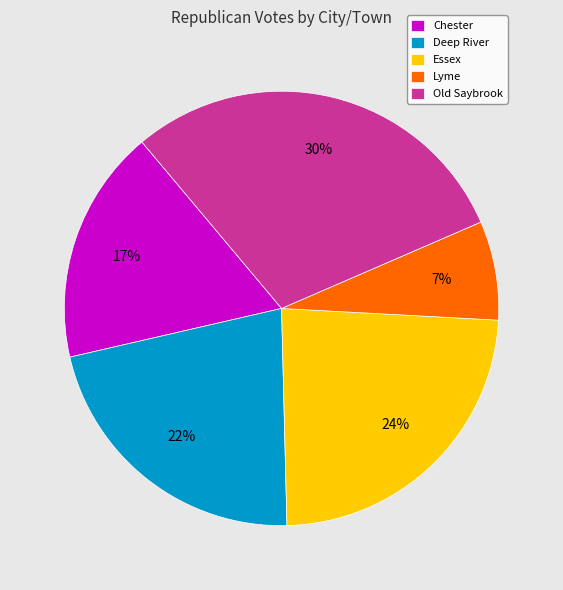

To the nearest percent, what is the difference between the Essex and Deep River slice percentages?

2%